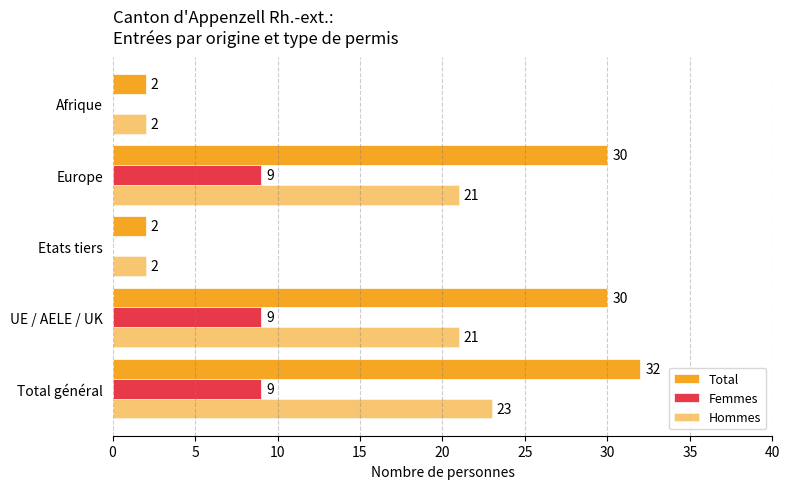

How many distinct data groups are displayed?

3